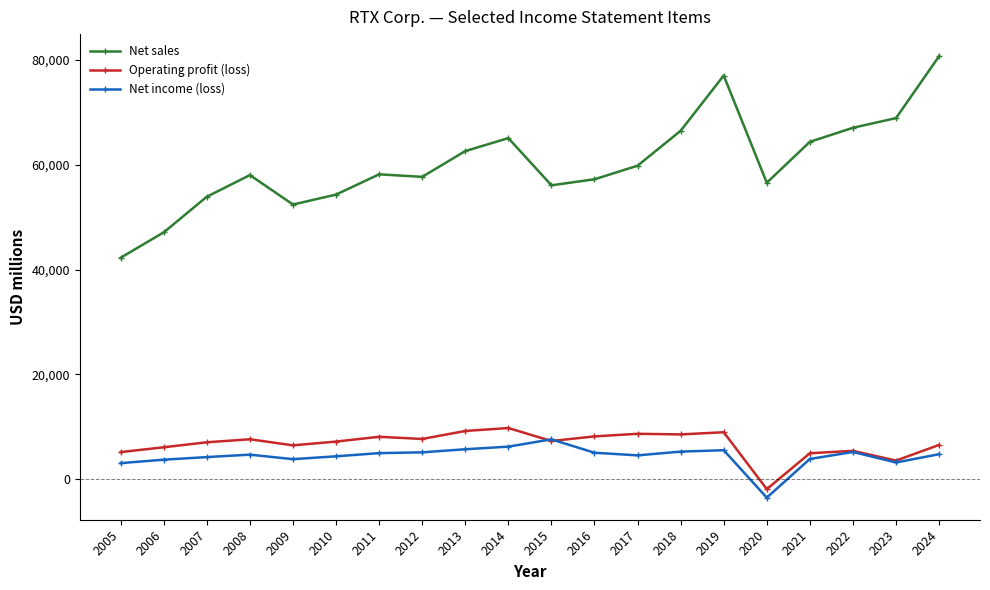

What is the minimum value shown in the chart?

-3519